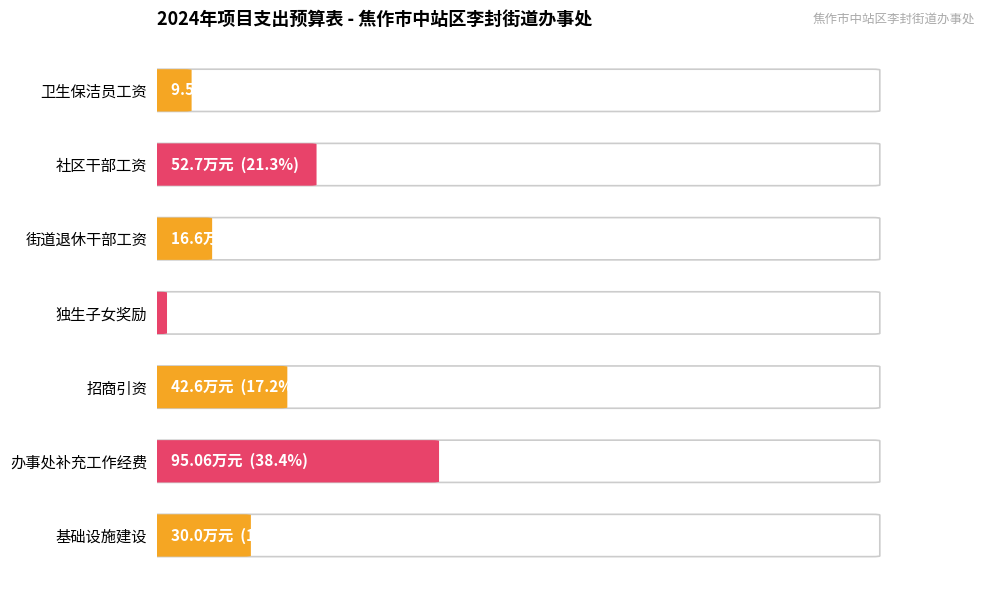

What is the average value?

35.4